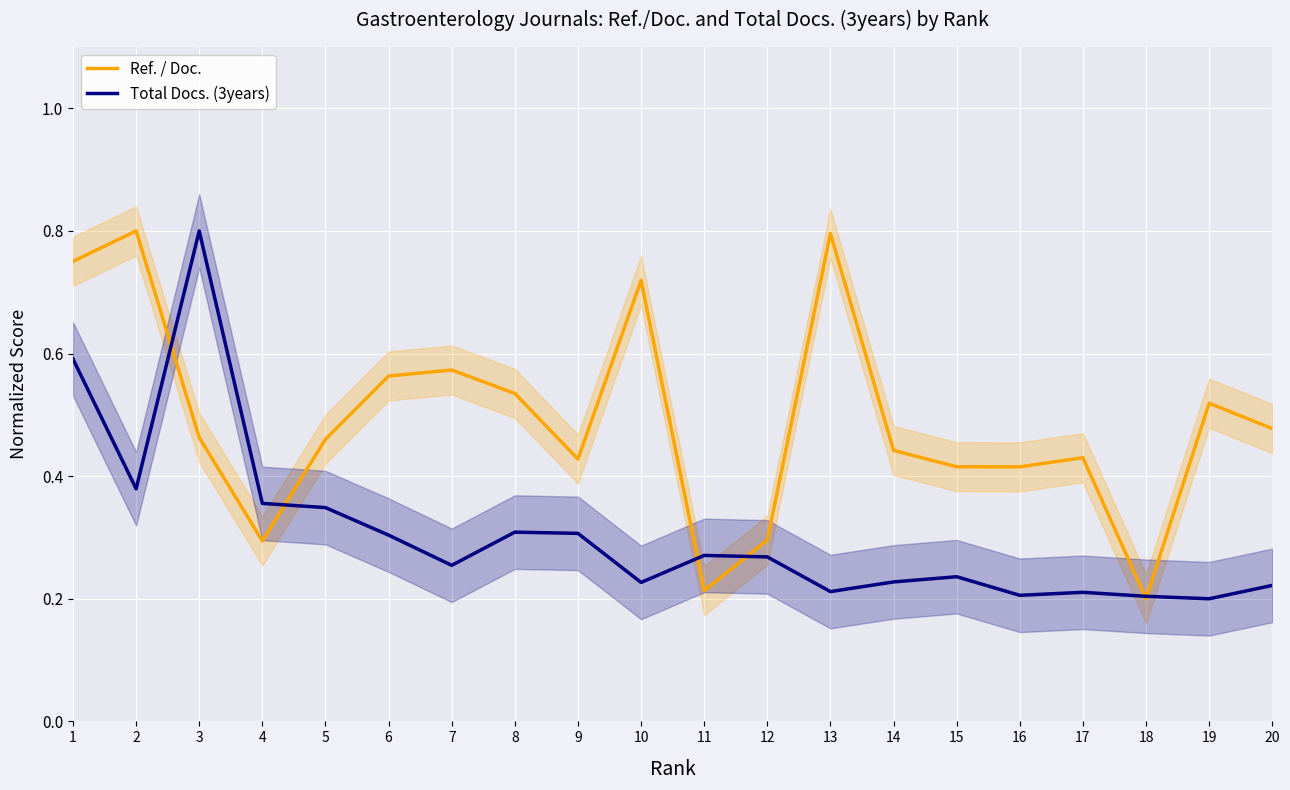

What is the difference between the maximum and minimum values in the Ref. / Doc. series?

0.6